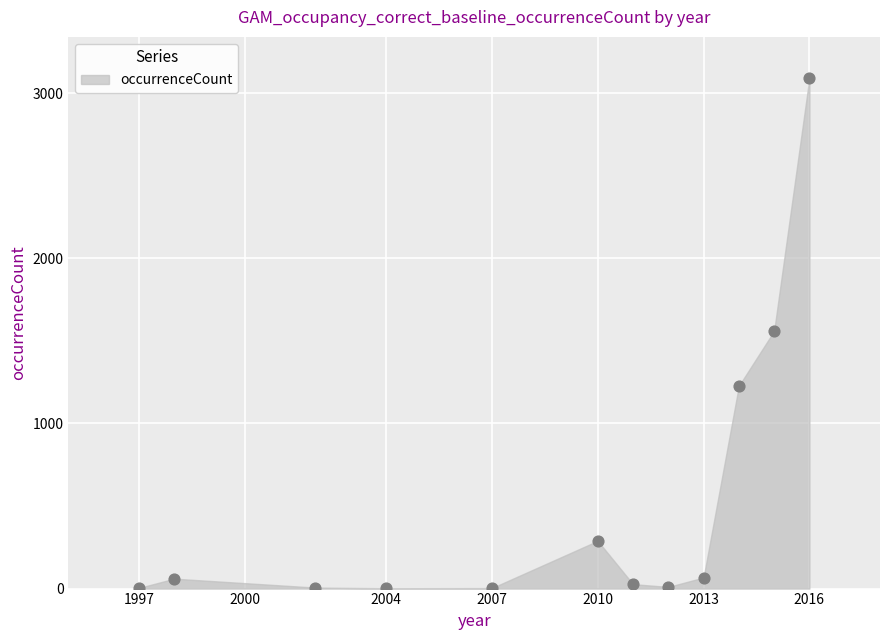

What is the average X value?

2008